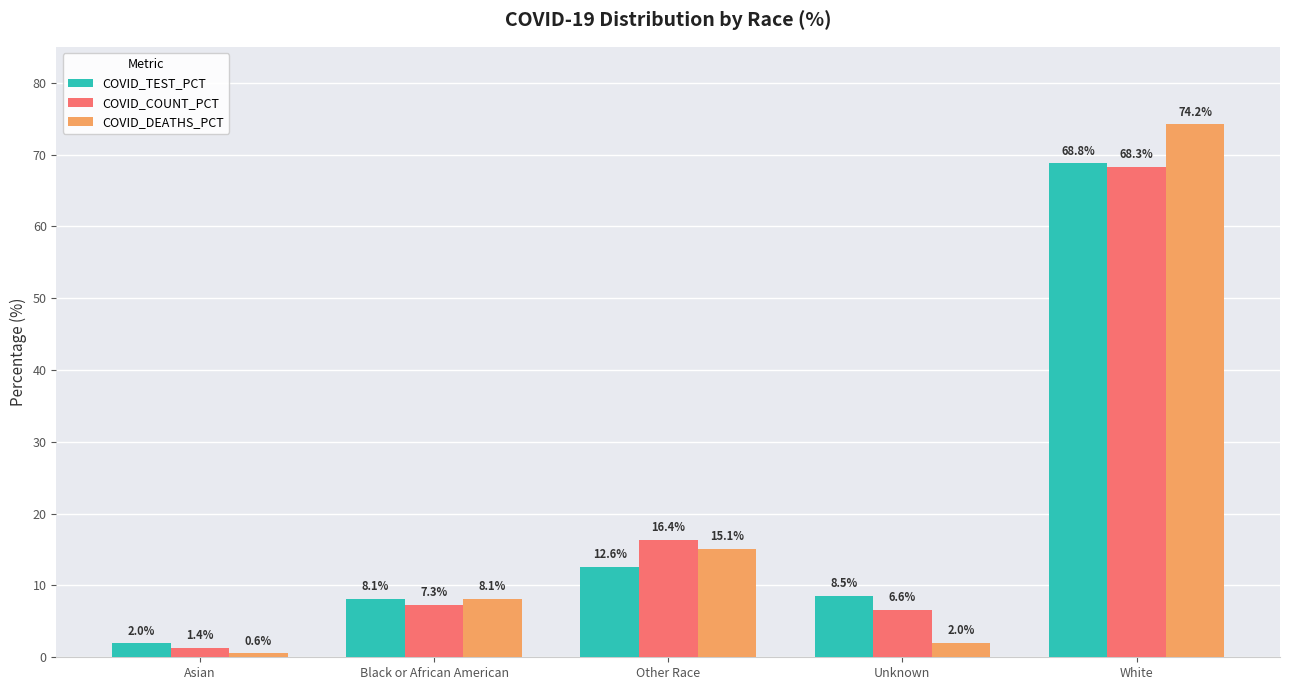

Which category has the highest value across all series?

White